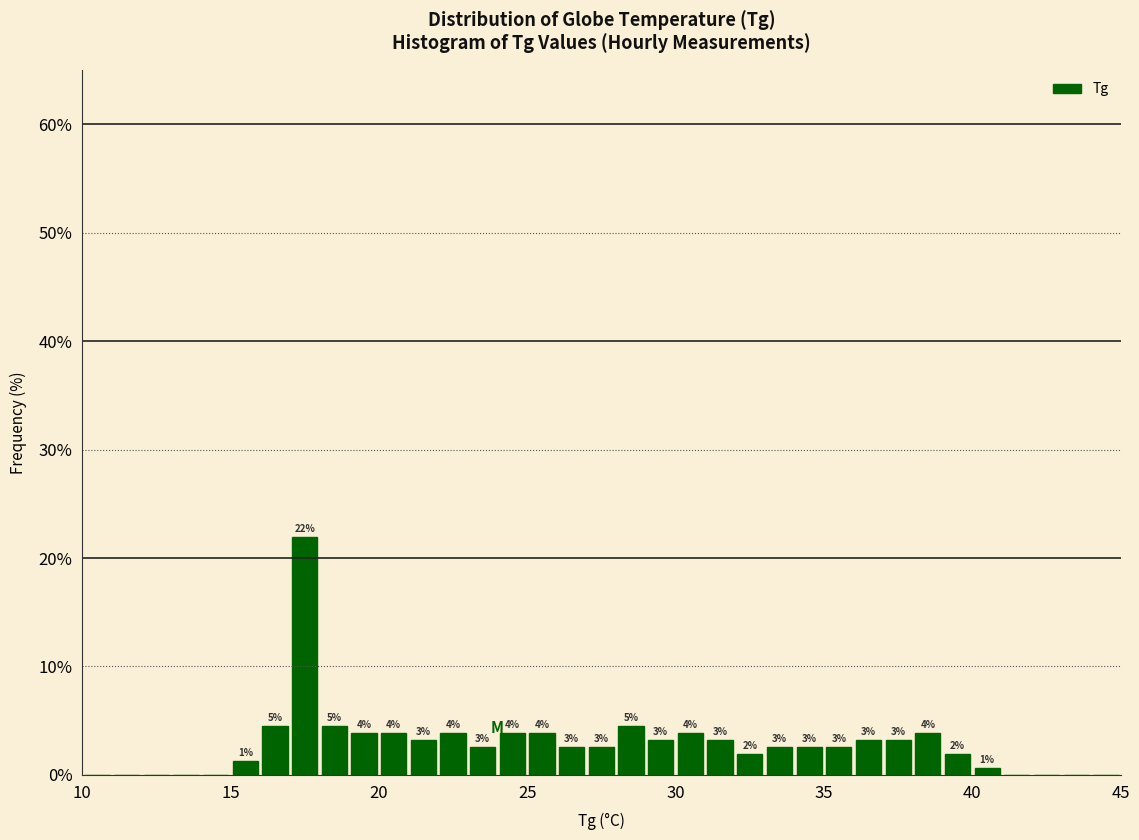

Around what value on the x-axis is the tallest bar? Give the approximate position of its centre, as read against the axis.

17.5